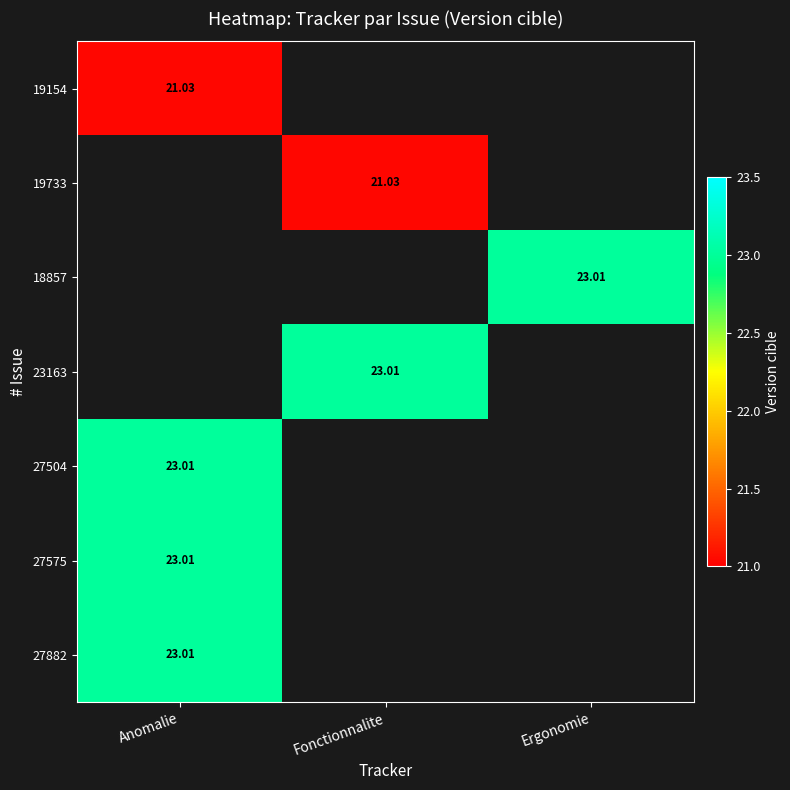

How many positive values does the 19154 series have?

1